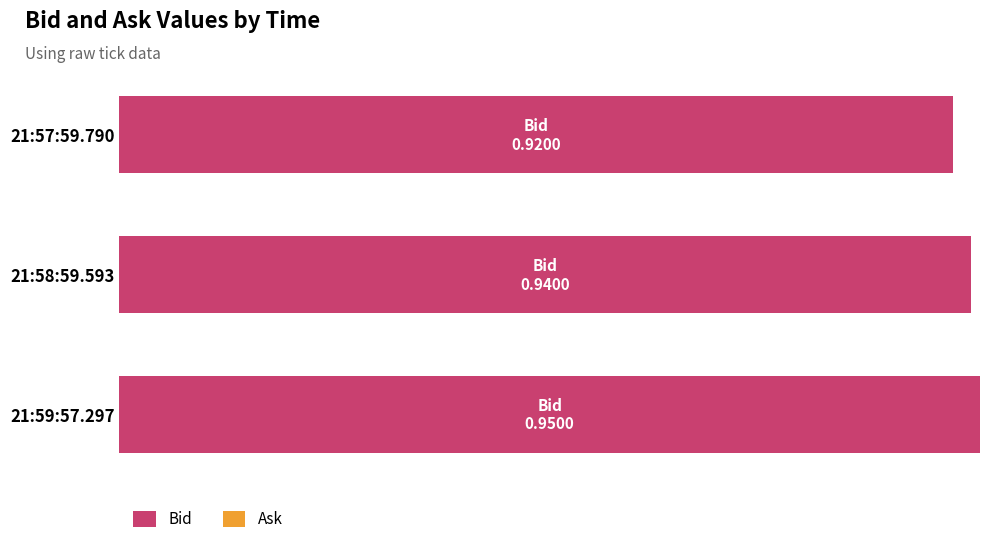

Does the chart contain any negative values?

No